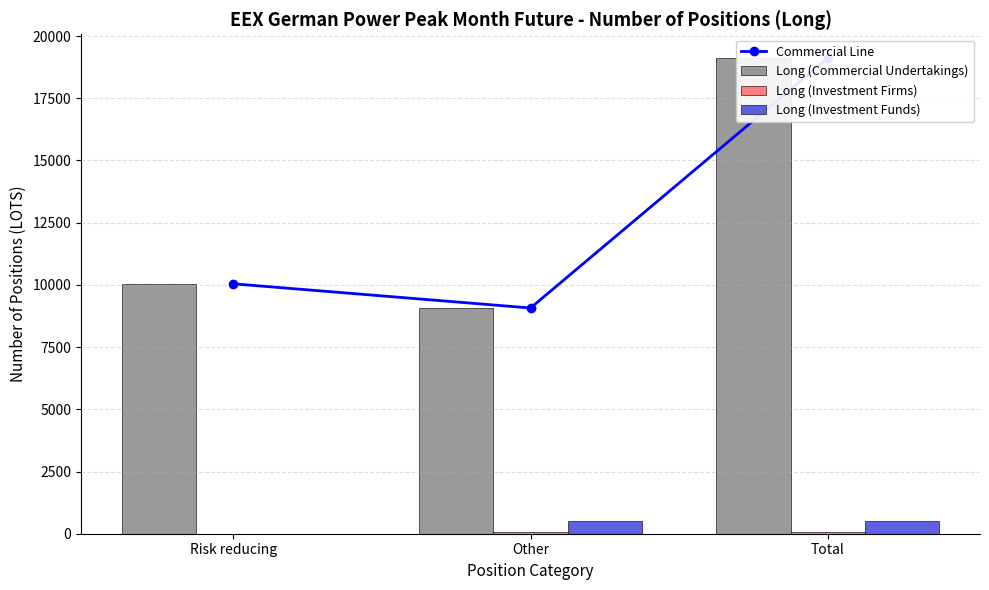

What is the approximate value of Long (Investment Firms) at Other, to the nearest 5?

75